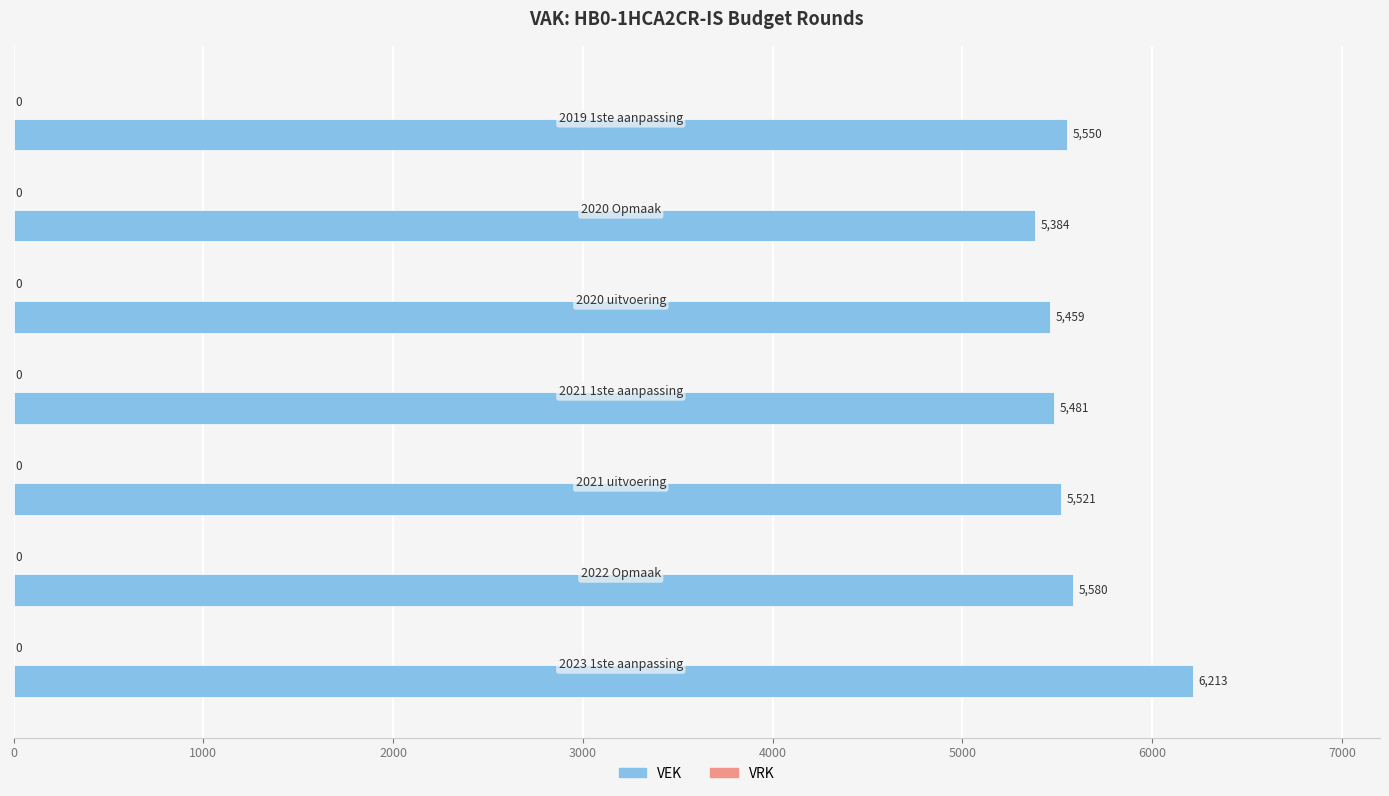

What is the sum of all values?

39188